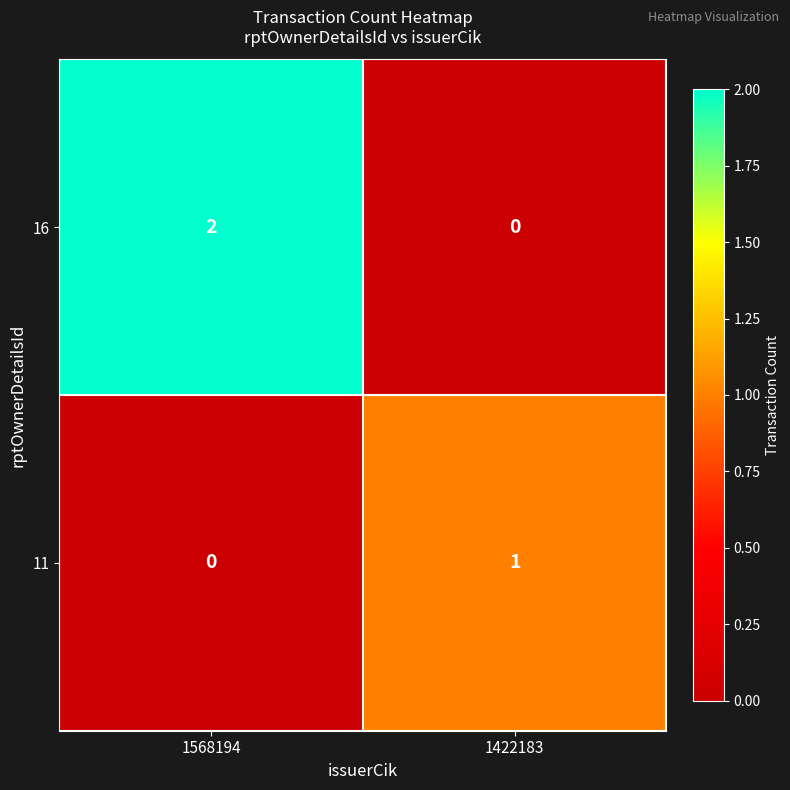

At 1422183, list the series in order from smallest to largest.

16, 11